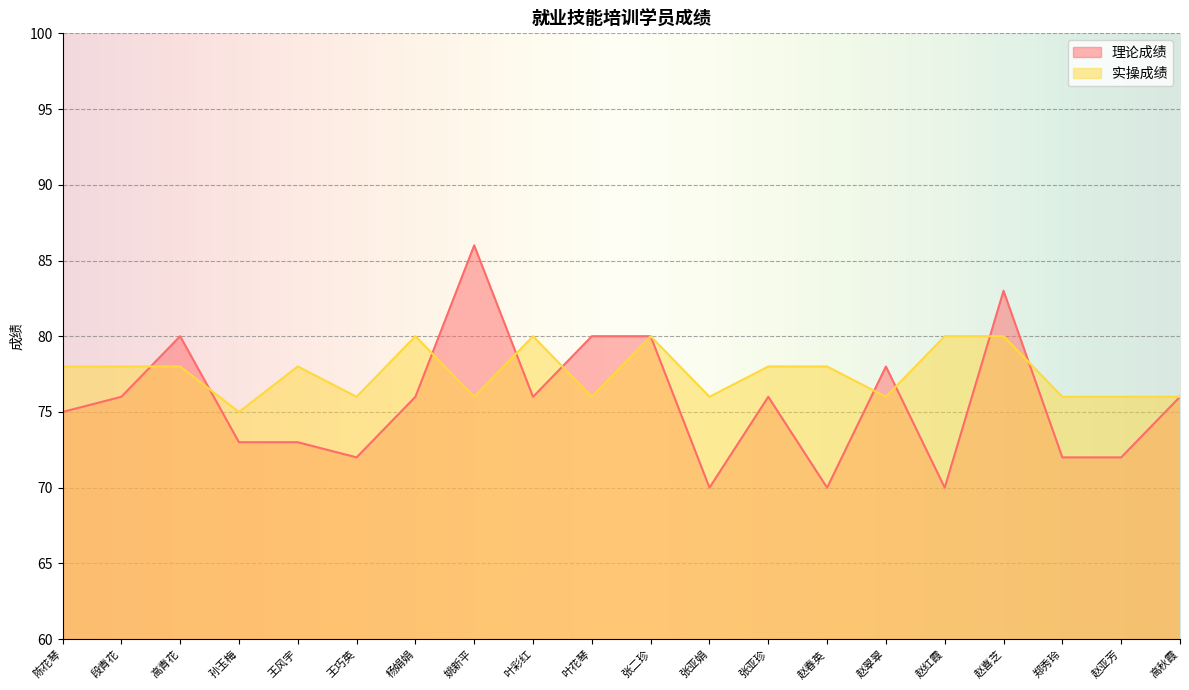

Which series ends up on top after the final intersection of 实操成绩 and 理论成绩?

实操成绩